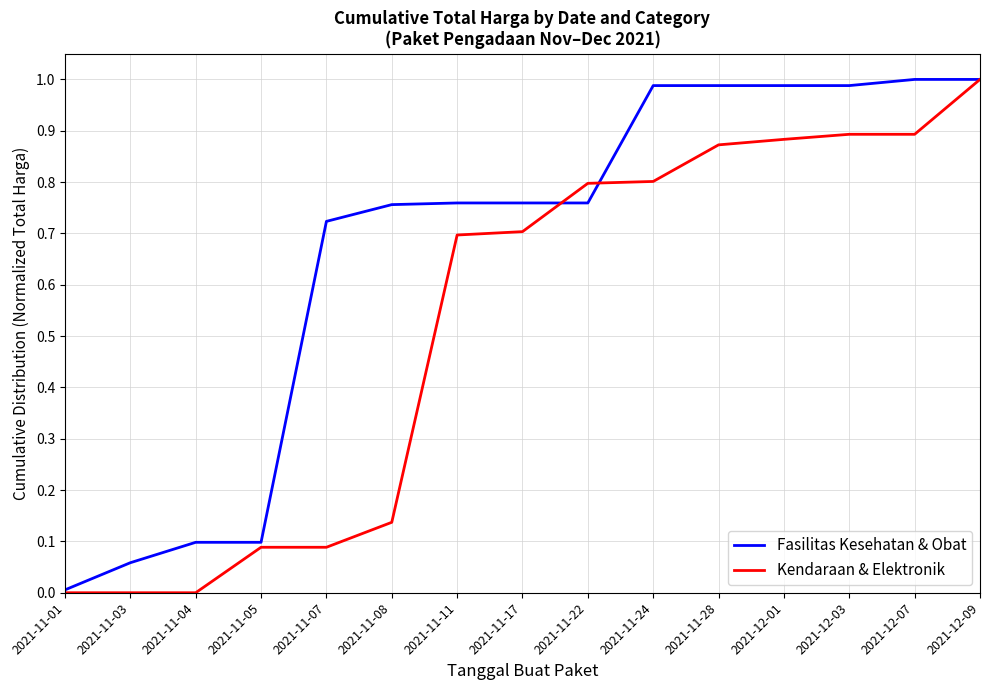

Rank the series at 2021-11-17 from lowest to highest value.

Kendaraan & Elektronik, Fasilitas Kesehatan & Obat